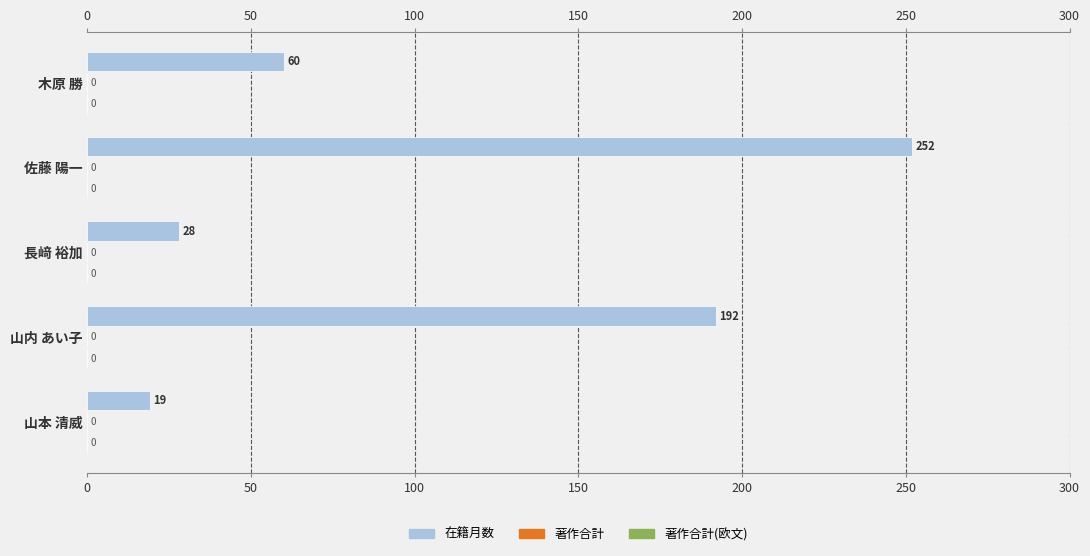

The 在籍月数 series shows 49.9 at 長﨑 裕加. True or false?

False